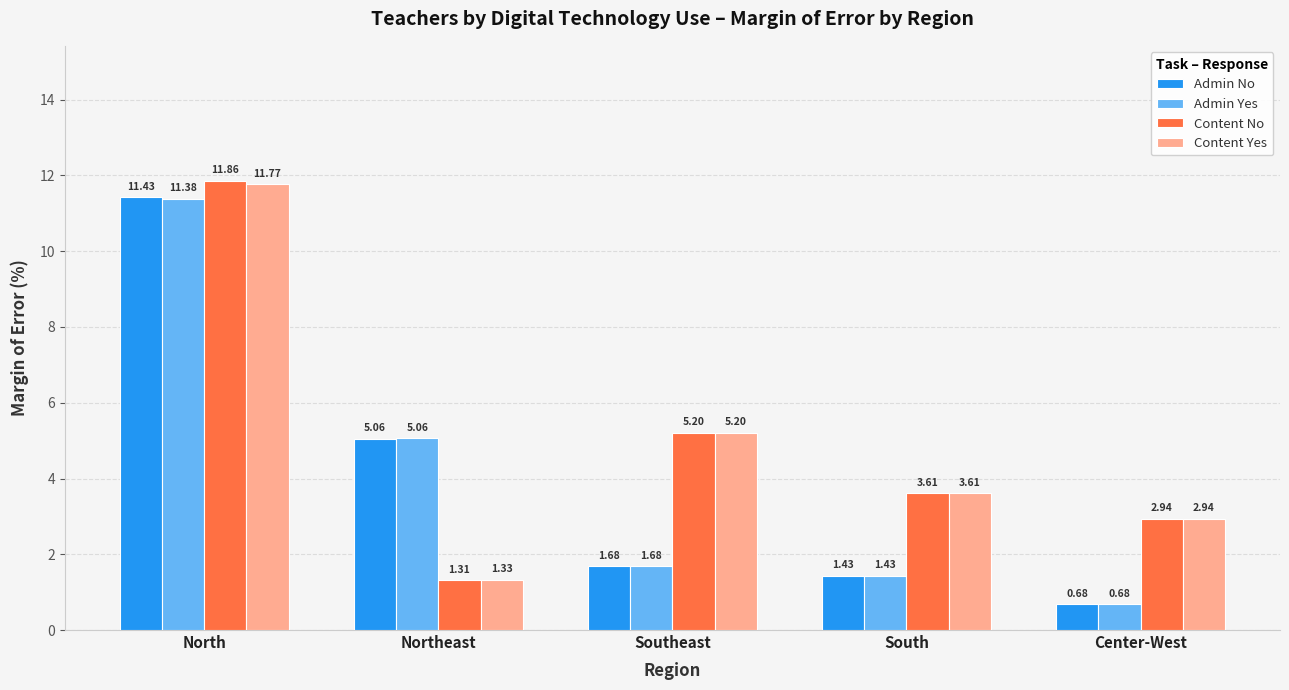

Which category has the lowest value in the Content No series?

Northeast